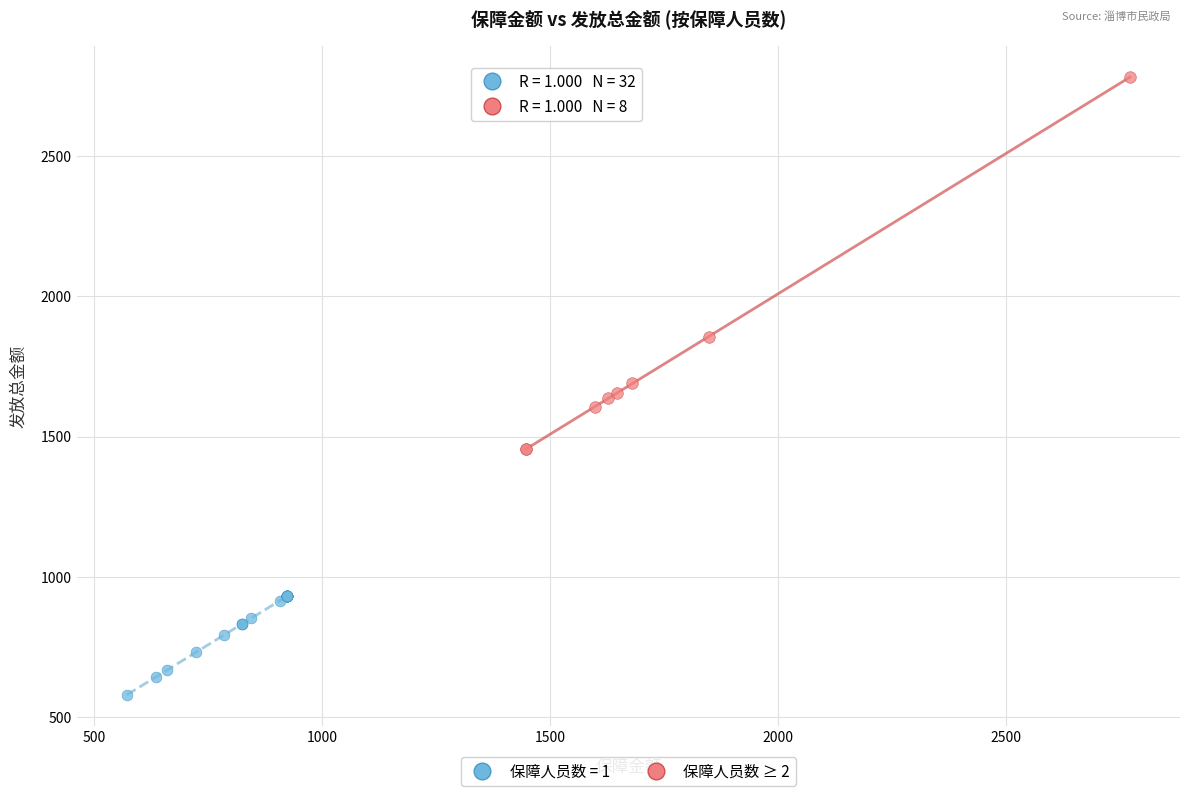

Which series has the largest Y range (max minus min)?

保障人员数 ≥ 2